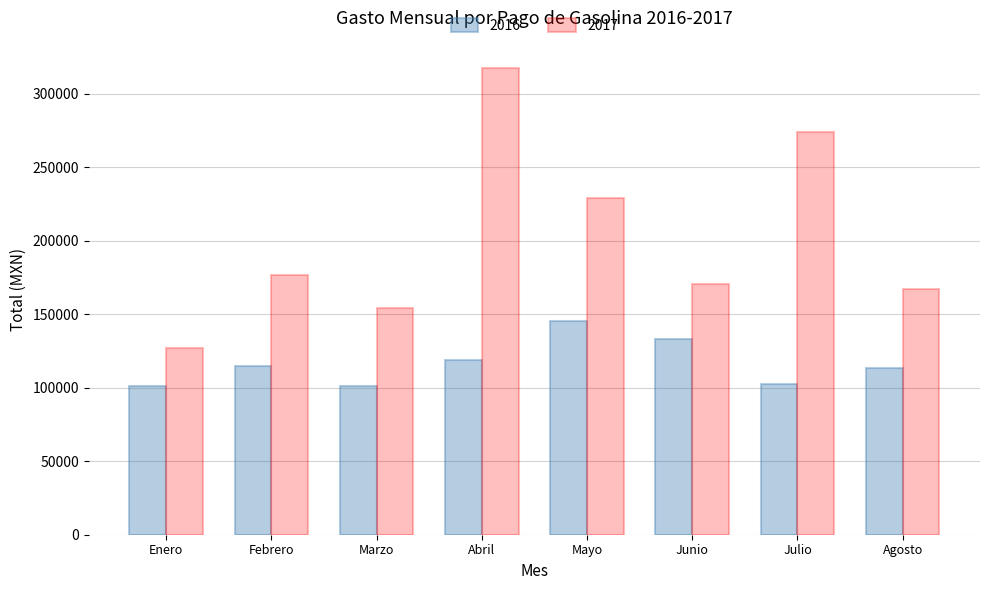

Which series has the largest range (max minus min)?

2017